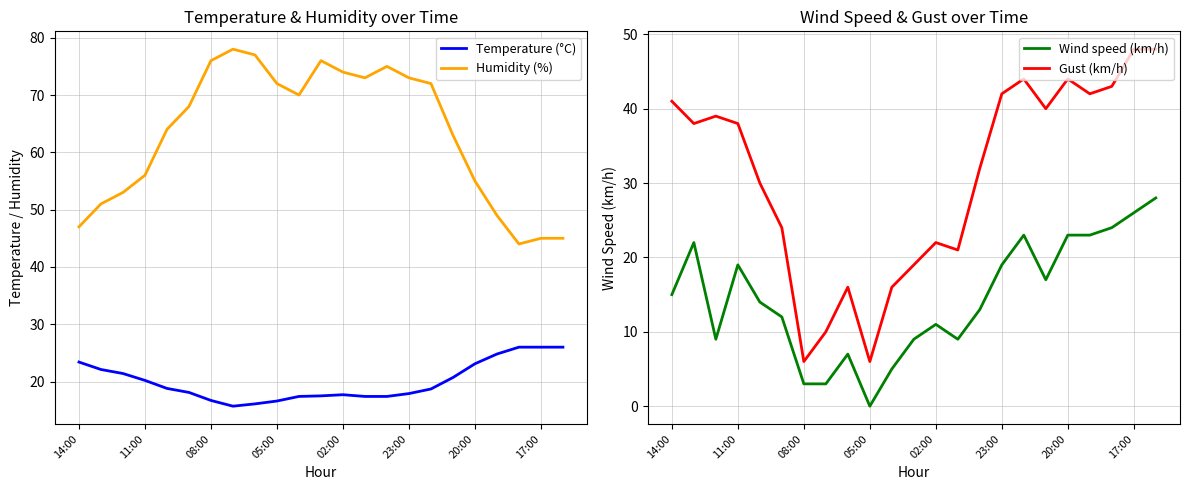

True or false: Temperature (°C) and Humidity (%) cross at least once.

False